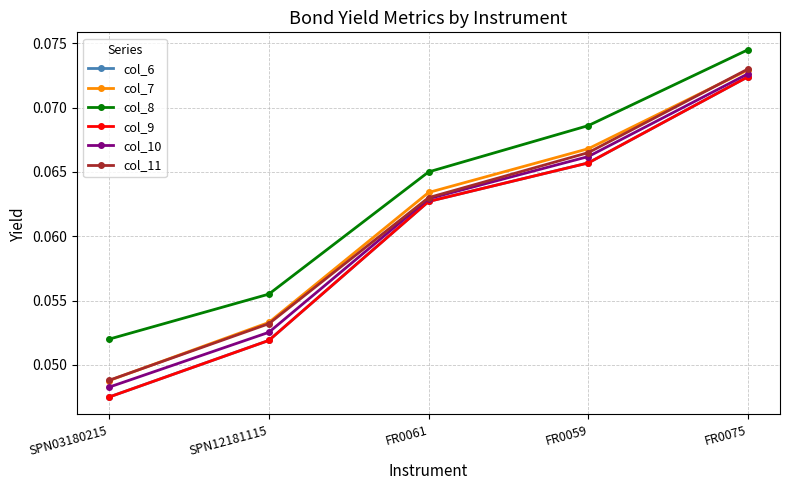

Reading left to right, list all the values displayed in this chart.

col_6: 0.0	0.1	0.1	0.1	0.1
col_7: 0.0	0.1	0.1	0.1	0.1
col_8: 0.1	0.1	0.1	0.1	0.1
col_9: 0.0	0.1	0.1	0.1	0.1
col_10: 0.0	0.1	0.1	0.1	0.1
col_11: 0.0	0.1	0.1	0.1	0.1